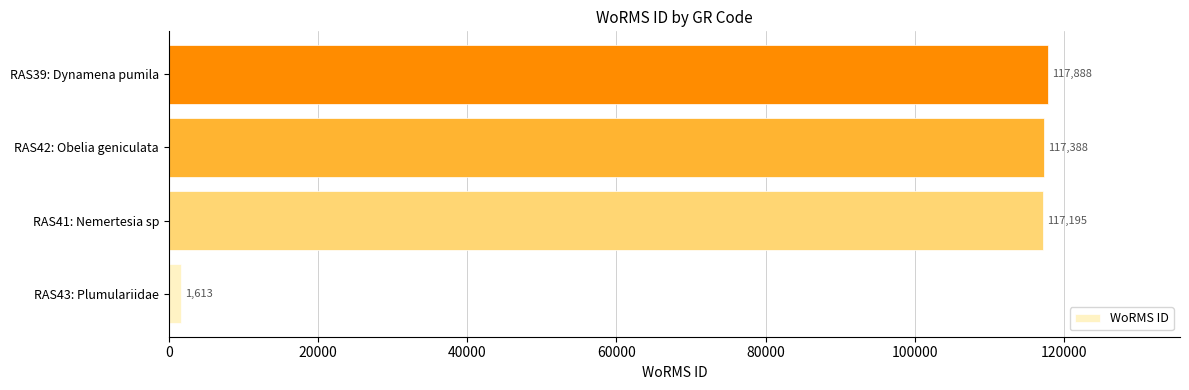

Is it true that the value at RAS39: Dynamena pumila is 208754?

False